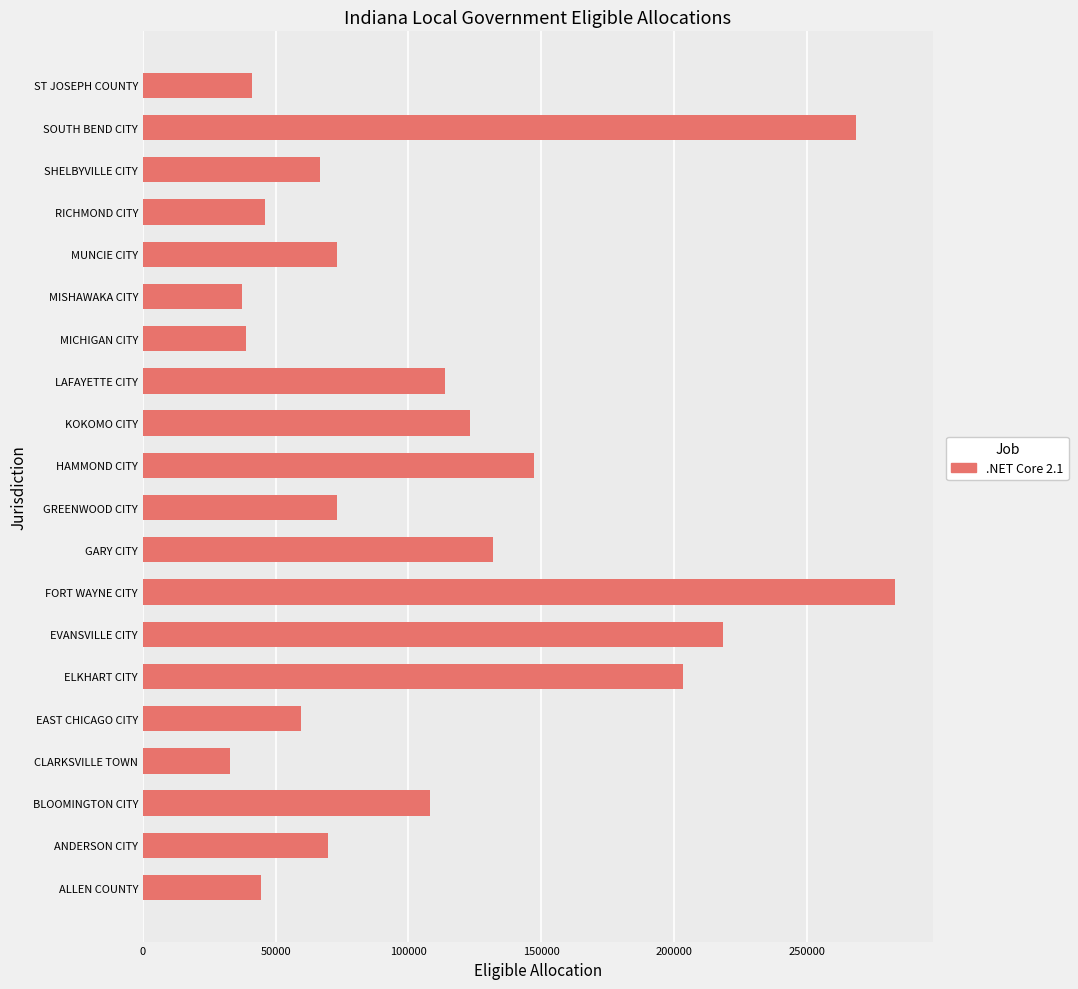

True or false: the data shows 113761.0 at LAFAYETTE CITY.

True